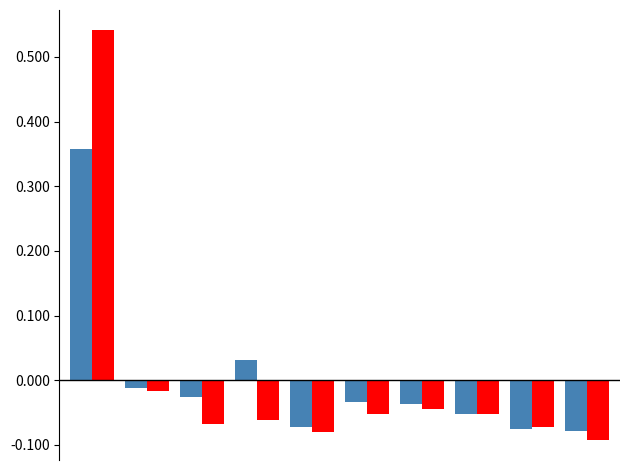

How many bars are there in total?

20